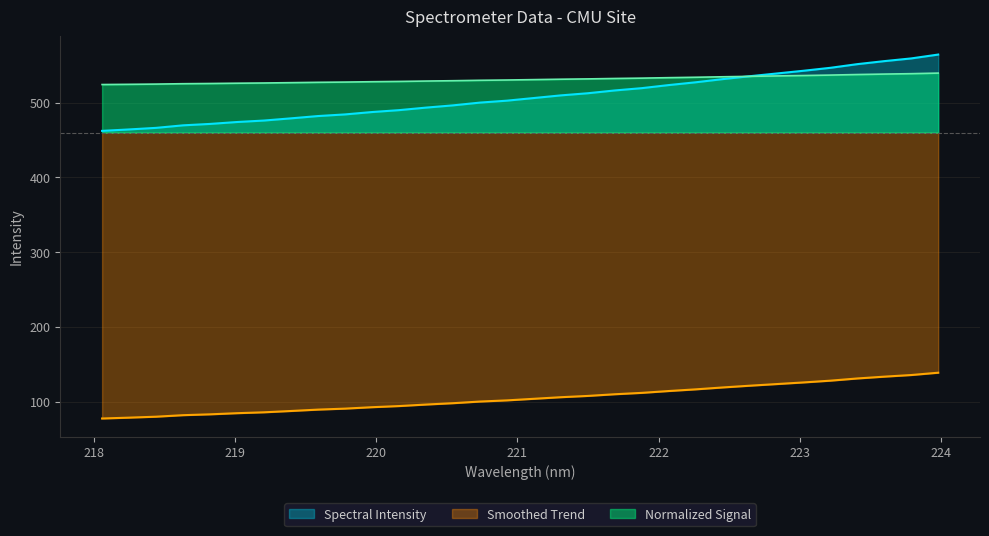

What is the greatest value displayed?

564.5